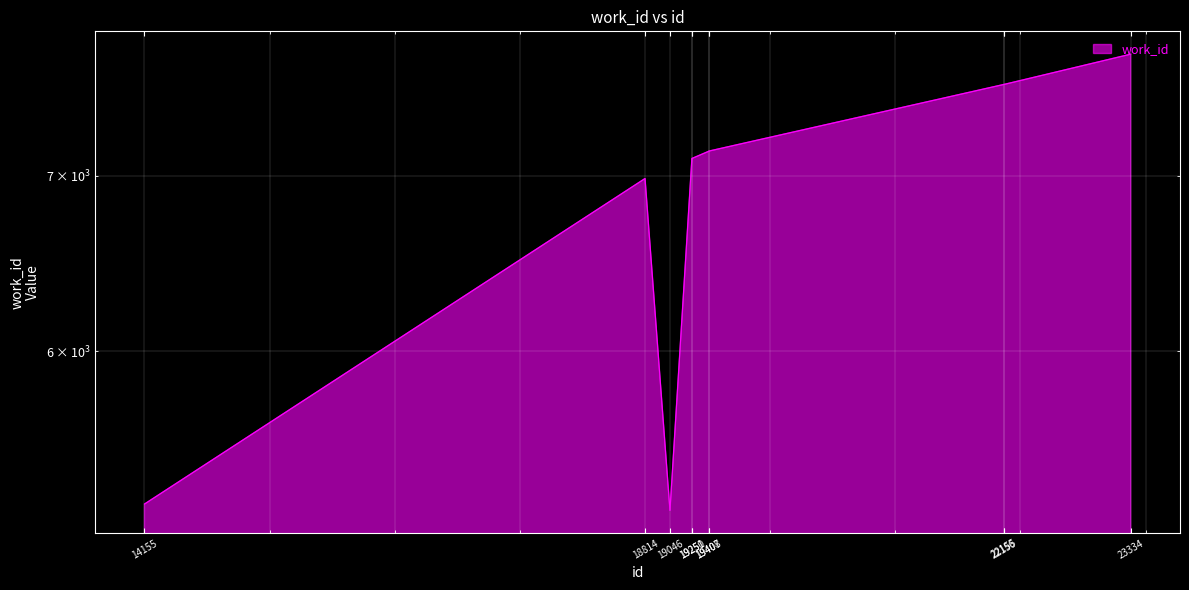

Reading left to right, transcribe all the data shown in this chart.

5247	6982	5218	7106	7106	7151	7152	7583	7583	7787